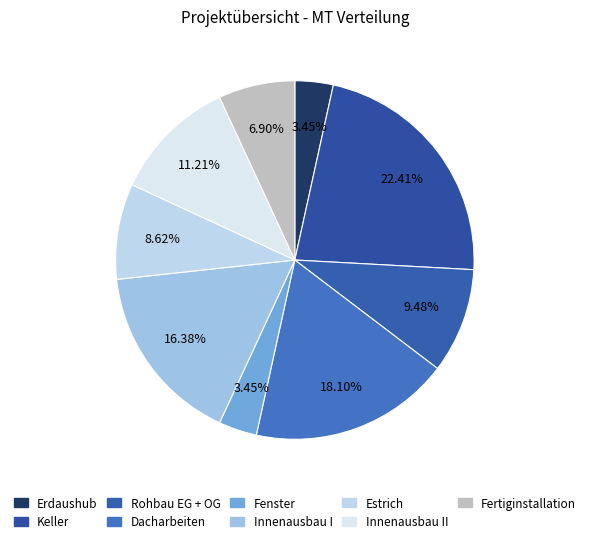

Count the number of slices in the pie.

9